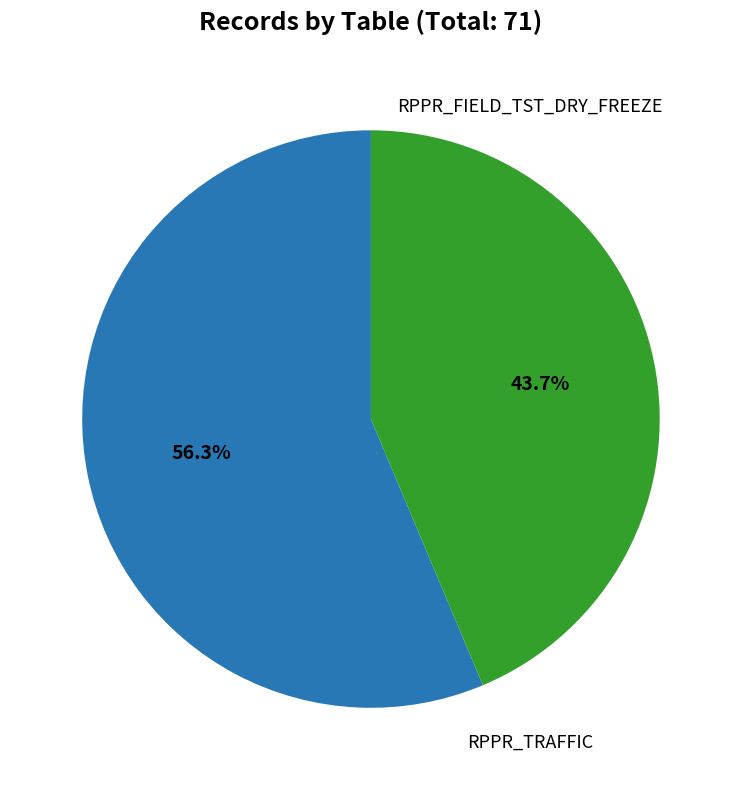

Does any single category account for the majority?

Yes